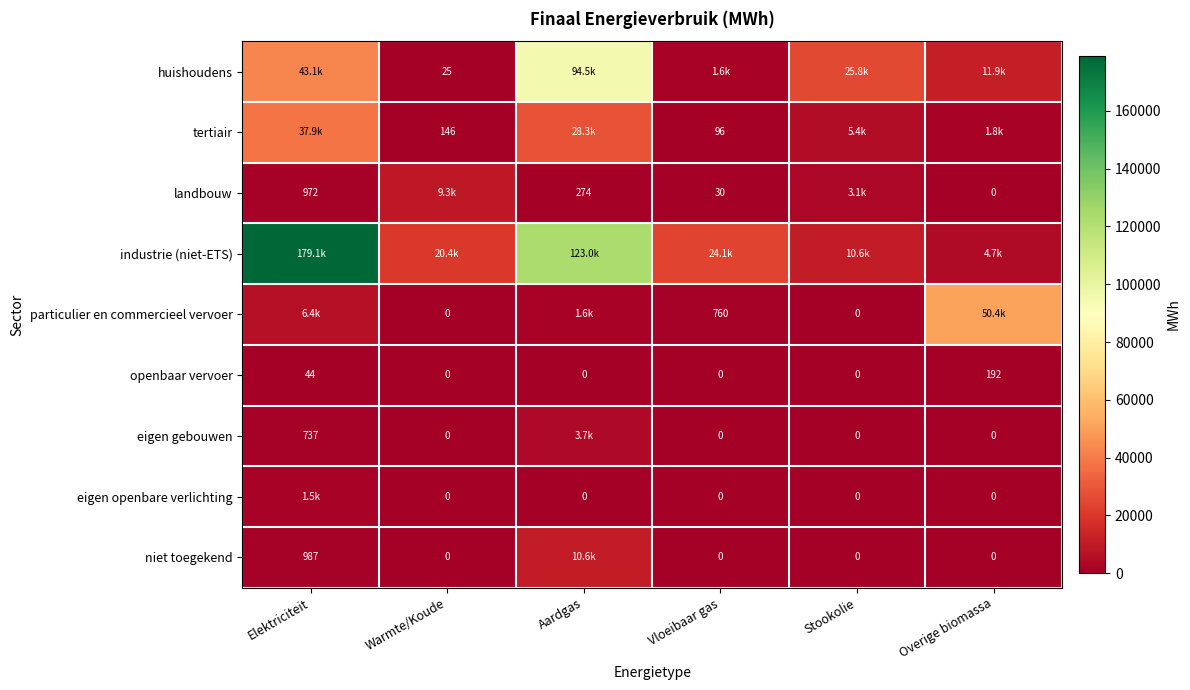

Count the number of data series in this chart.

9